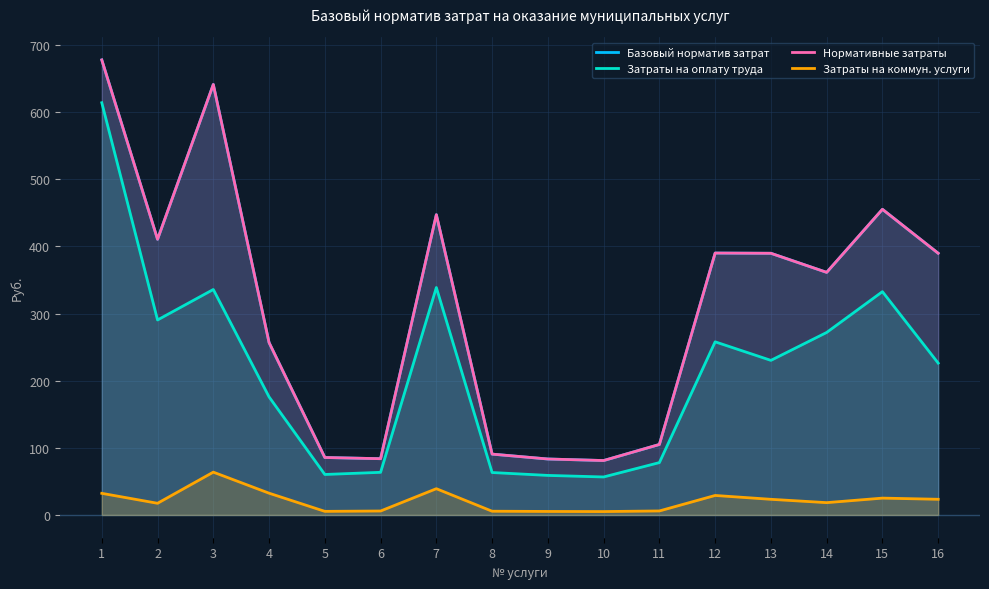

True or false: Базовый норматив затрат has more than 1 interior local peaks.

True